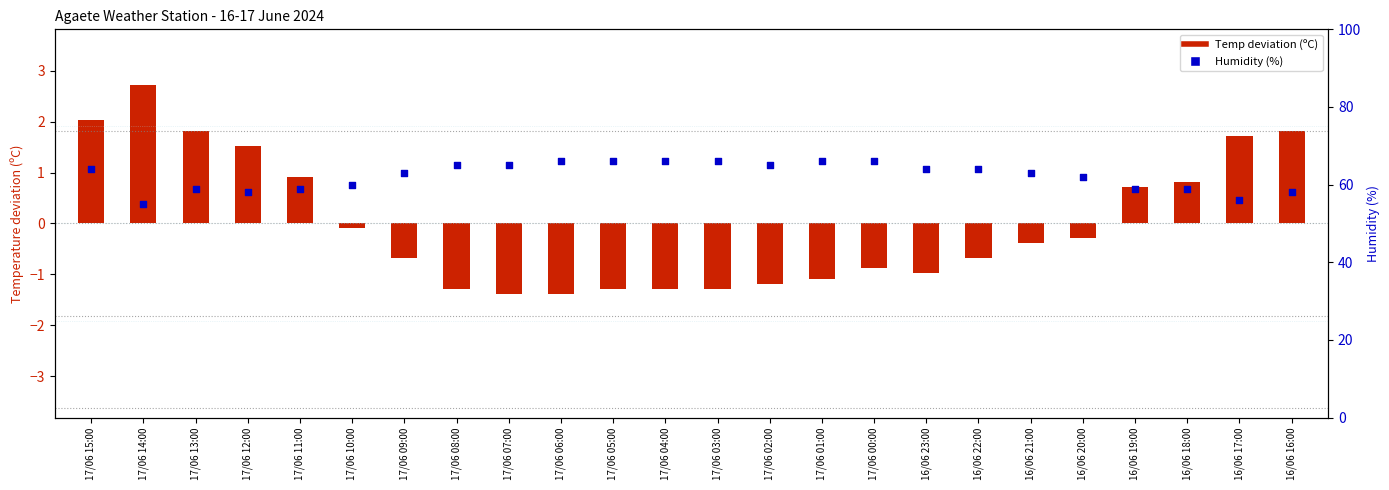

Which series has the widest spread of Y values?

Humidity (%)